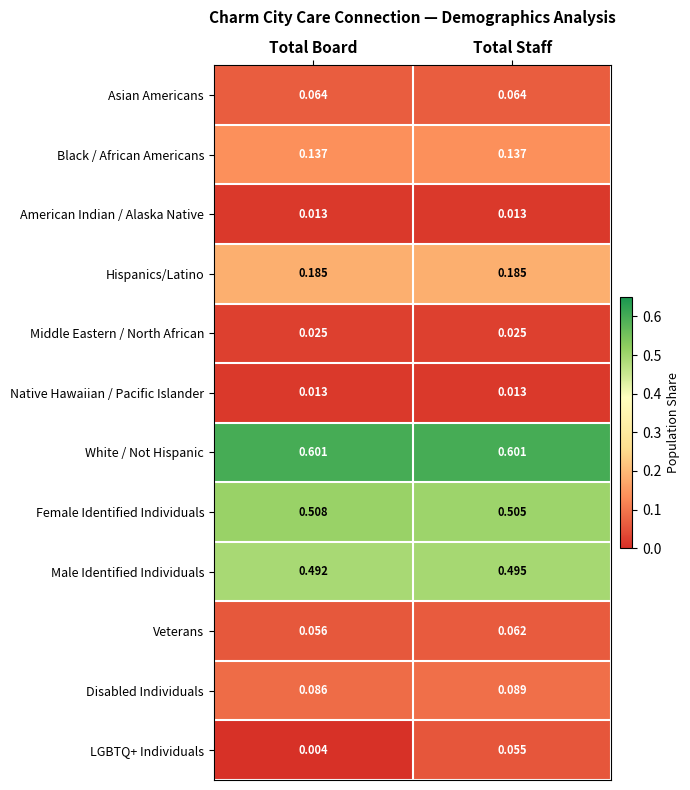

At which category does the chart reach its minimum across all series?

Total Board